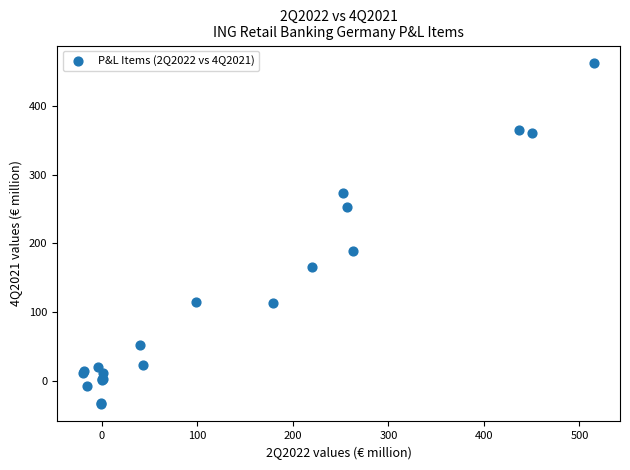

What Y value in the scatter plot is closest to 214?

188.9